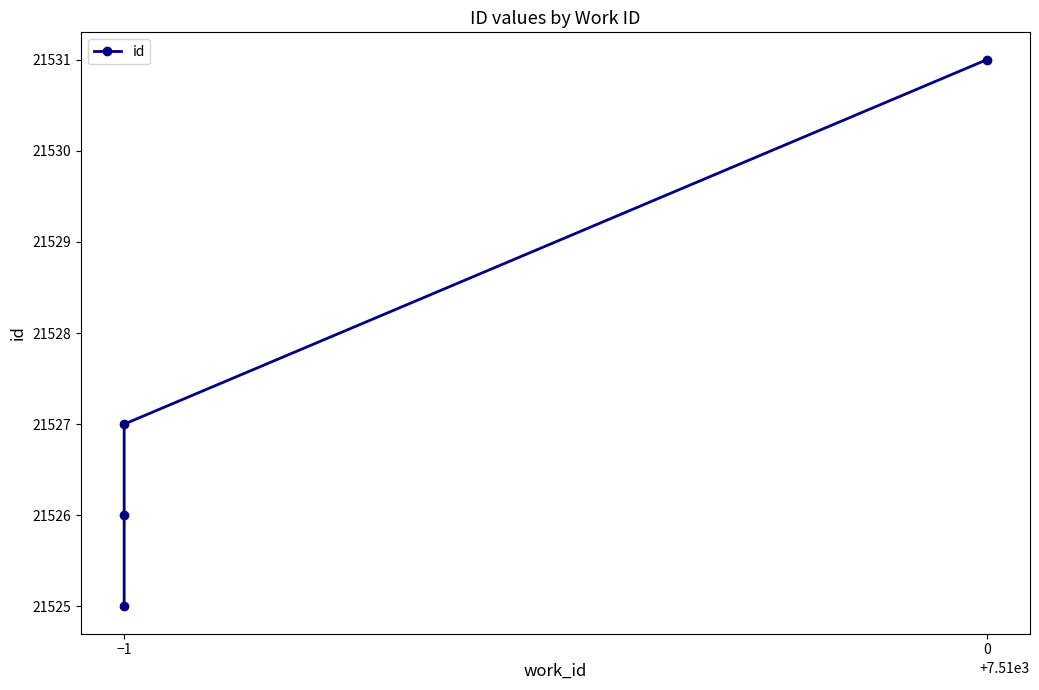

What is the difference between the values at 2 and 0?

1